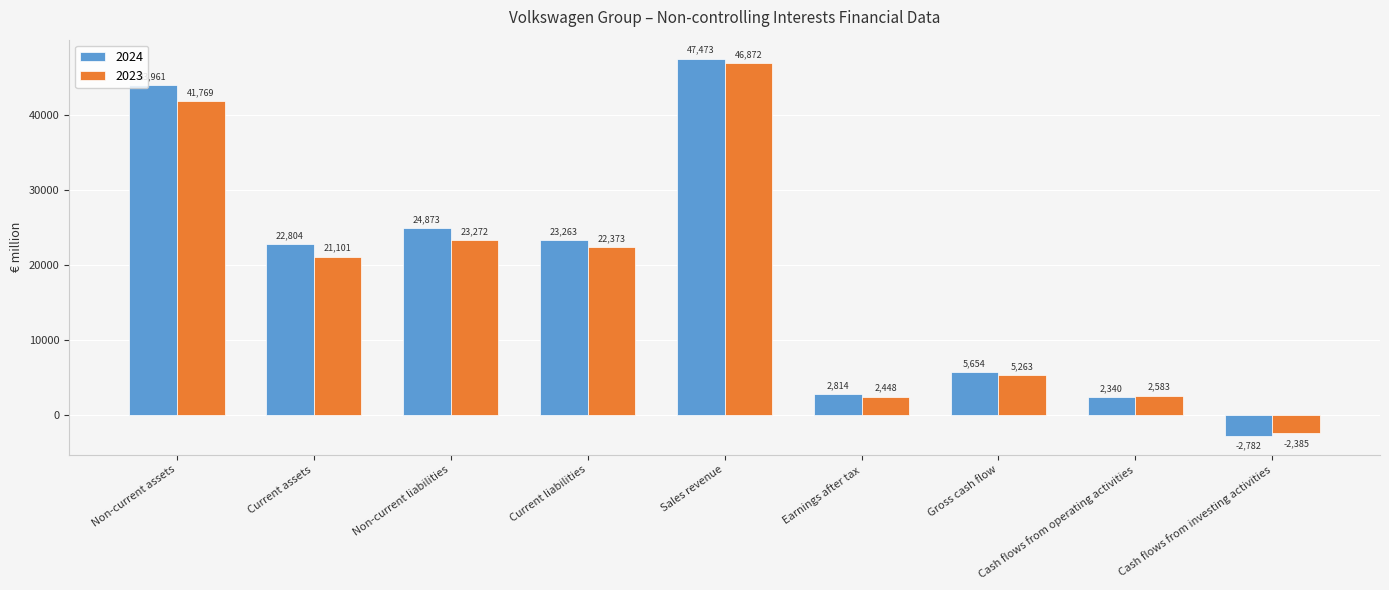

What is the difference between the highest and lowest values at Cash flows from investing activities?

397